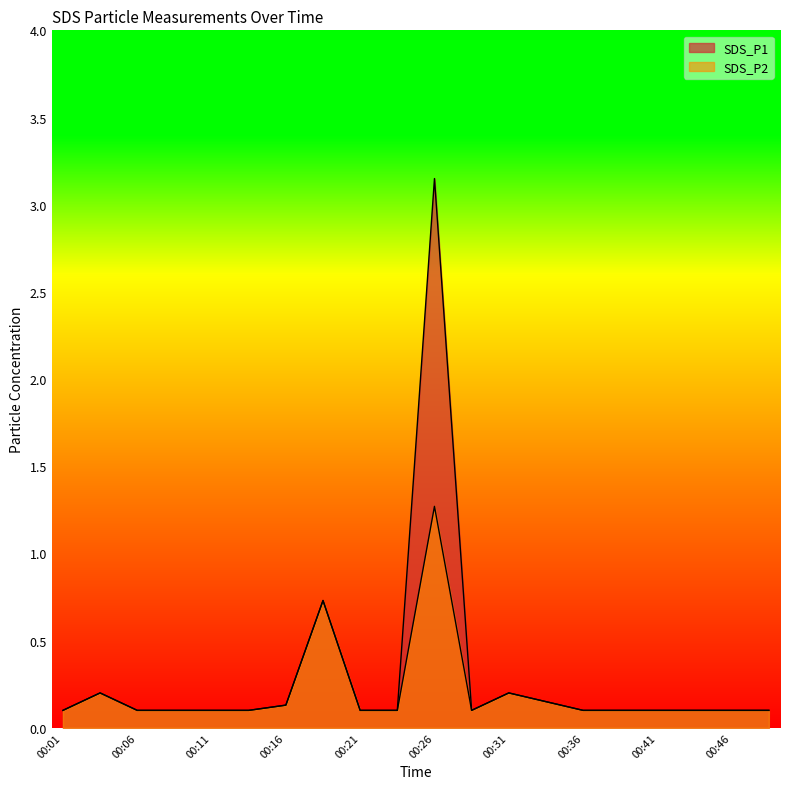

What is the value of the SDS_P1 point at the 15th from the left?

0.1